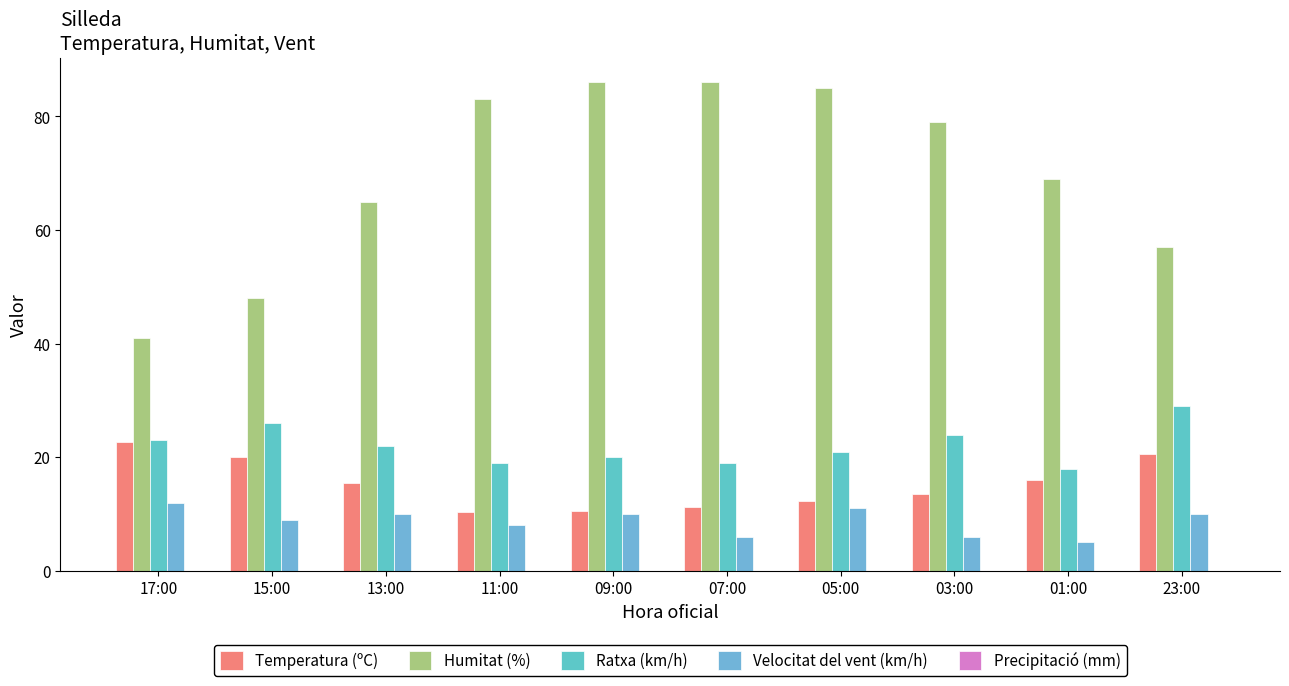

What is the label of the 4th bar from the right?

05:00